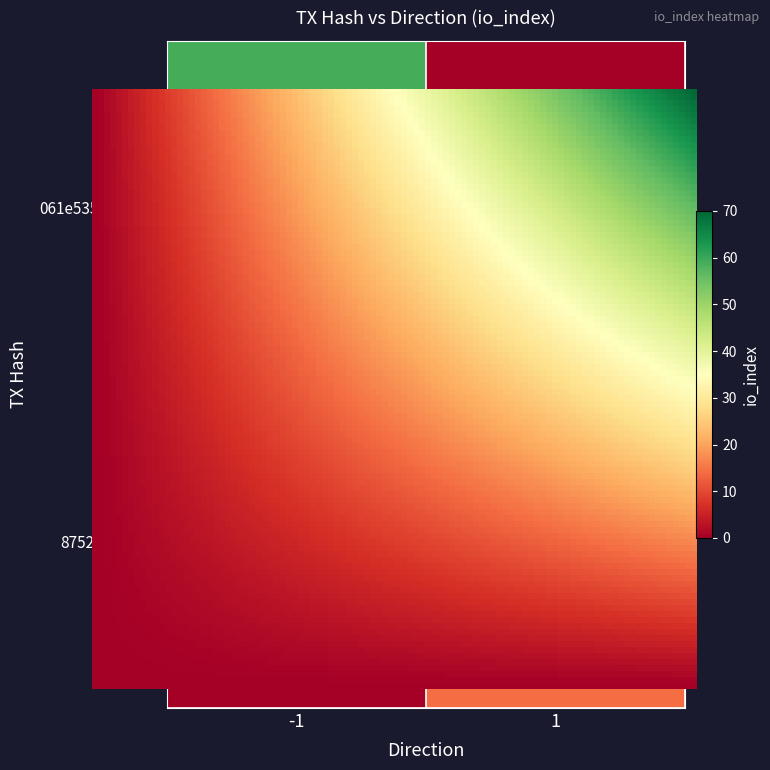

Rank the series at io_index from lowest to highest value.

8752cf64030d2b35f5ef25d532219b567ca0327, 061e535950053d6a1978280f739864a2c244cab